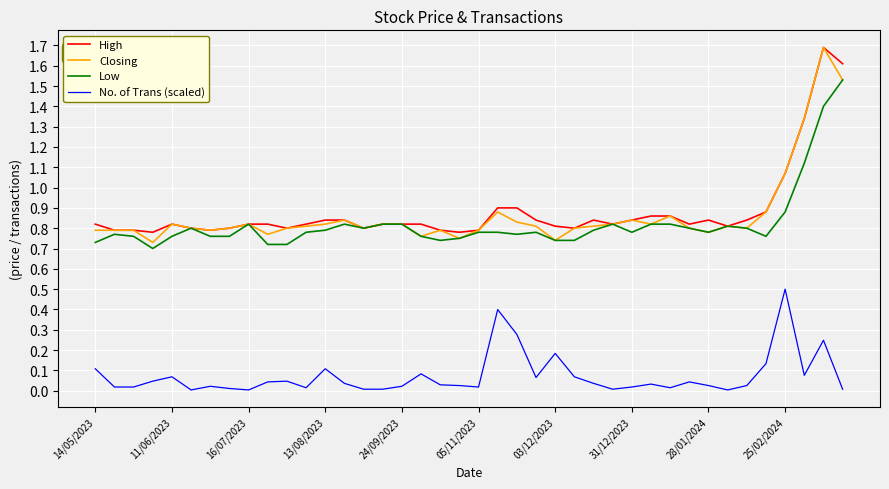

What is the maximum value for High?

1.7